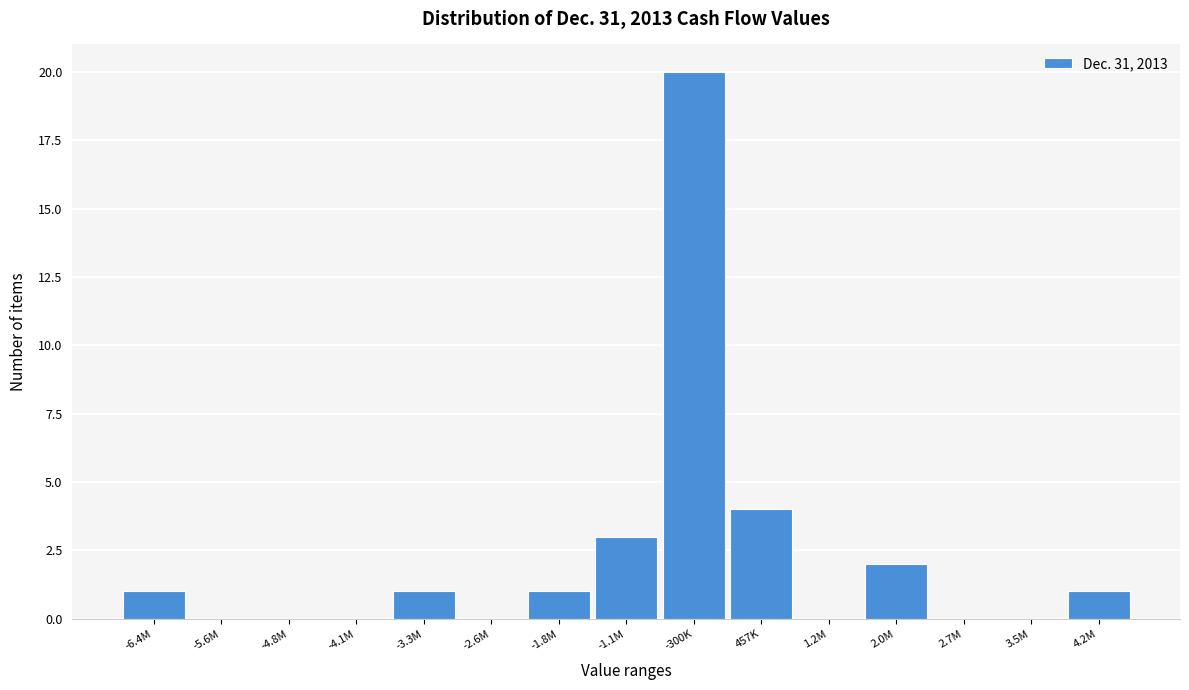

Reading right to left, list all the values displayed in this chart.

4.2M=1	3.5M=0	2.7M=0	2.0M=2	1.2M=0	457K=4	-300K=20	-1.1M=3	-1.8M=1	-2.6M=0	-3.3M=1	-4.1M=0	-4.8M=0	-5.6M=0	-6.4M=1